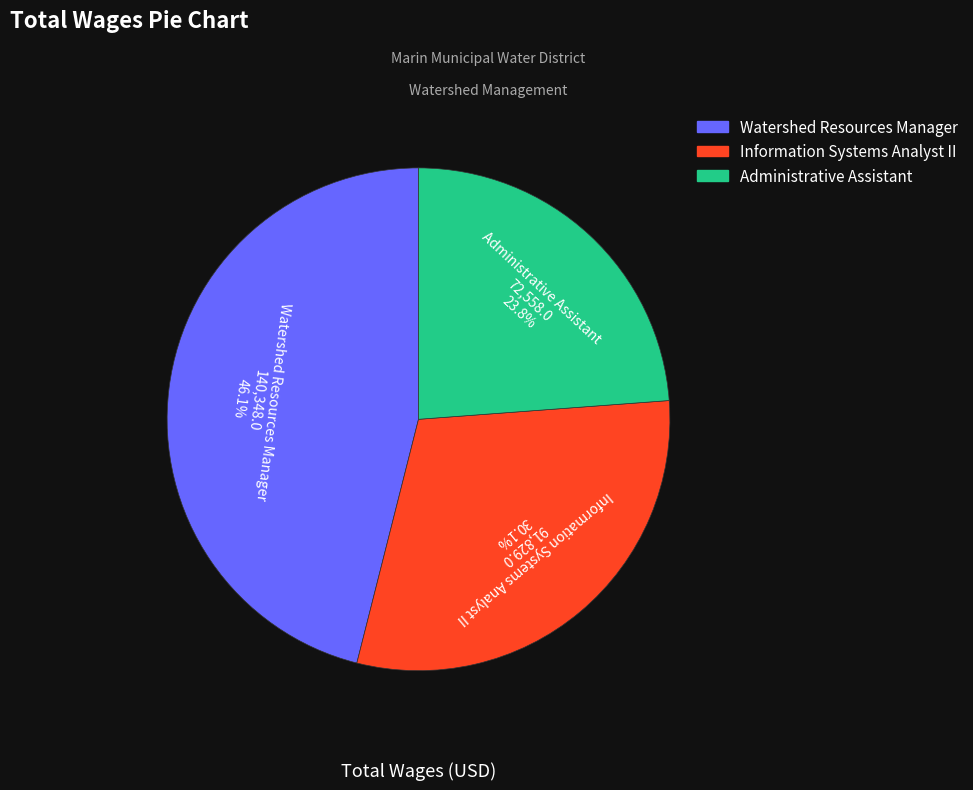

How many segments does this pie chart have?

3